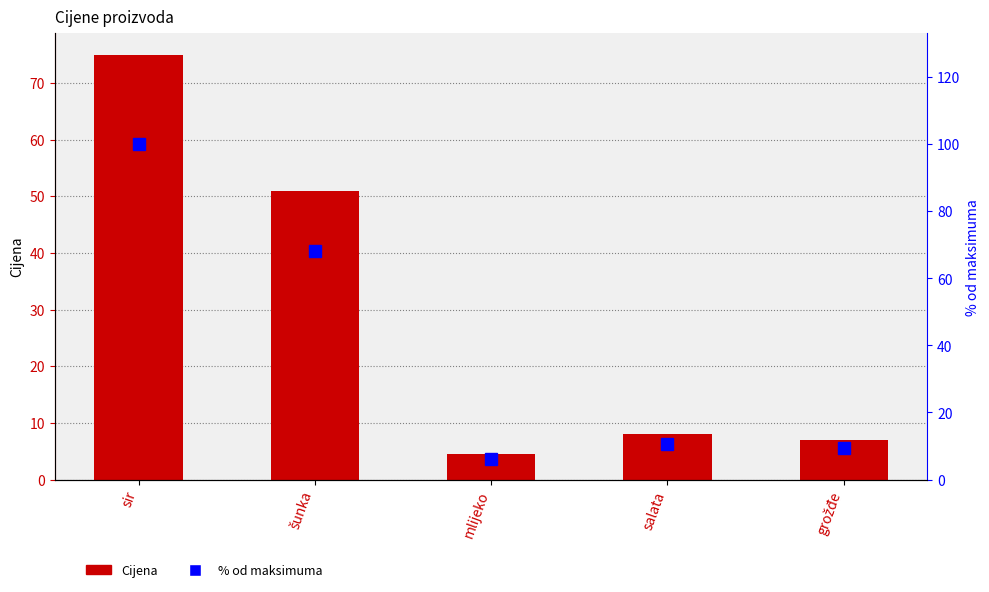

What is the difference between the second highest and second lowest values in the Cijena series?

44.0